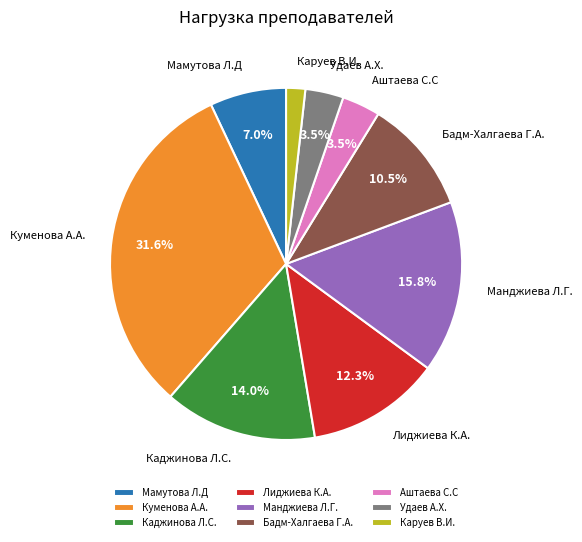

True or false: Бадм-Халгаева Г.А. accounts for 1% of the total.

False